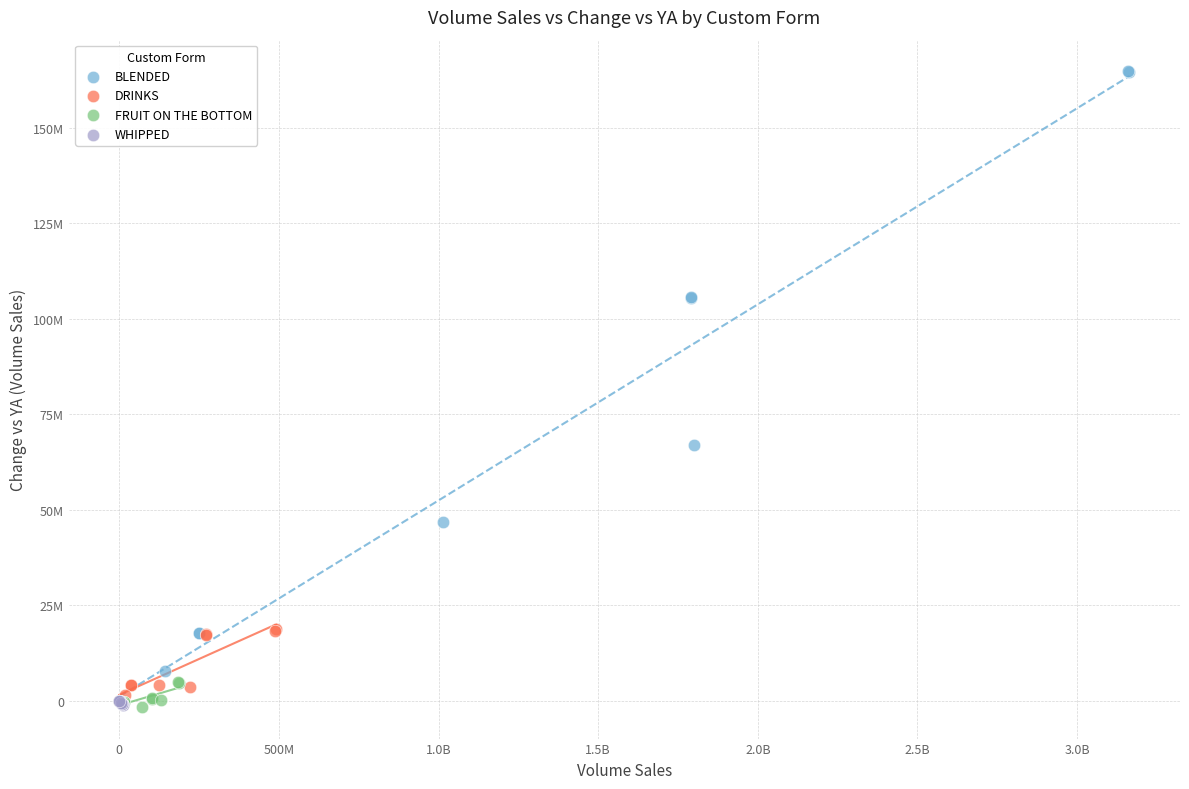

Which series has the largest Y range (max minus min)?

BLENDED